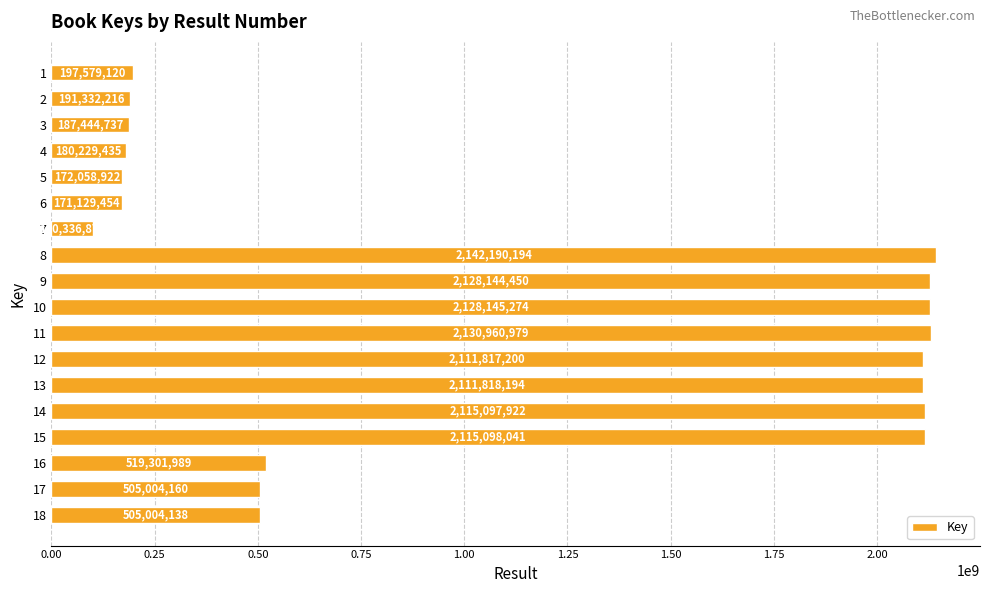

What is the value of the 3rd bar from the top?

187444737